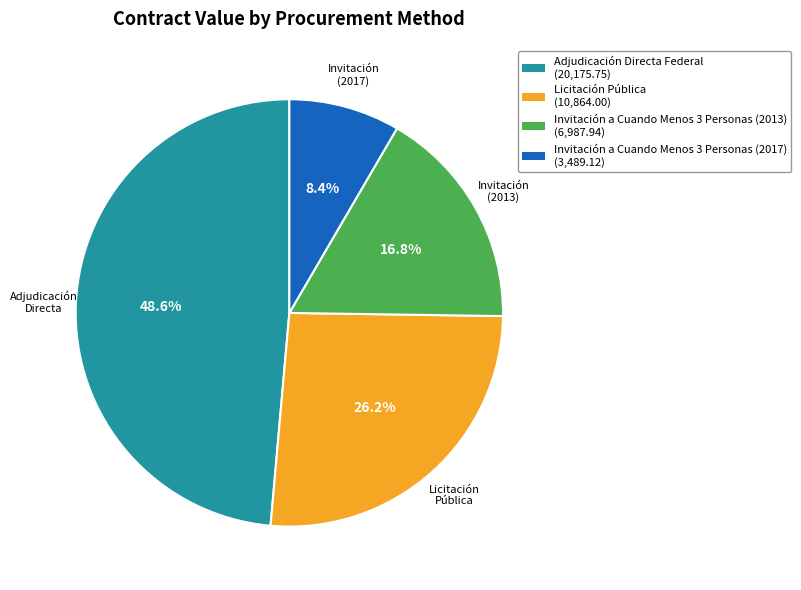

To the nearest percent, what percentage of the pie is Licitación Pública?

26%